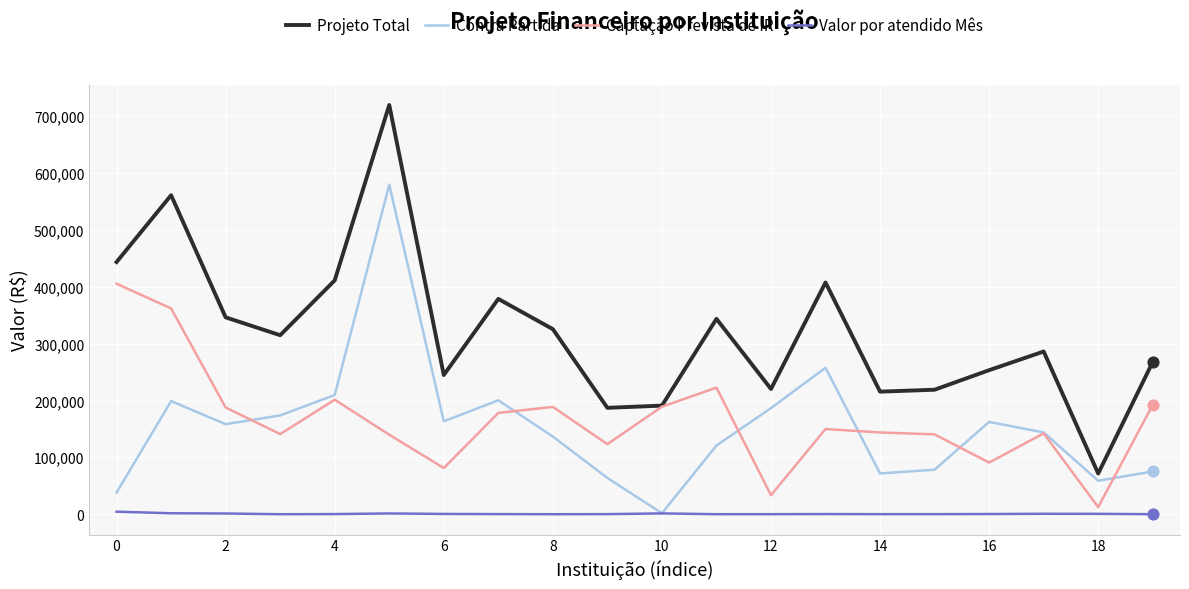

Which series has the largest range (max minus min)?

Projeto Total